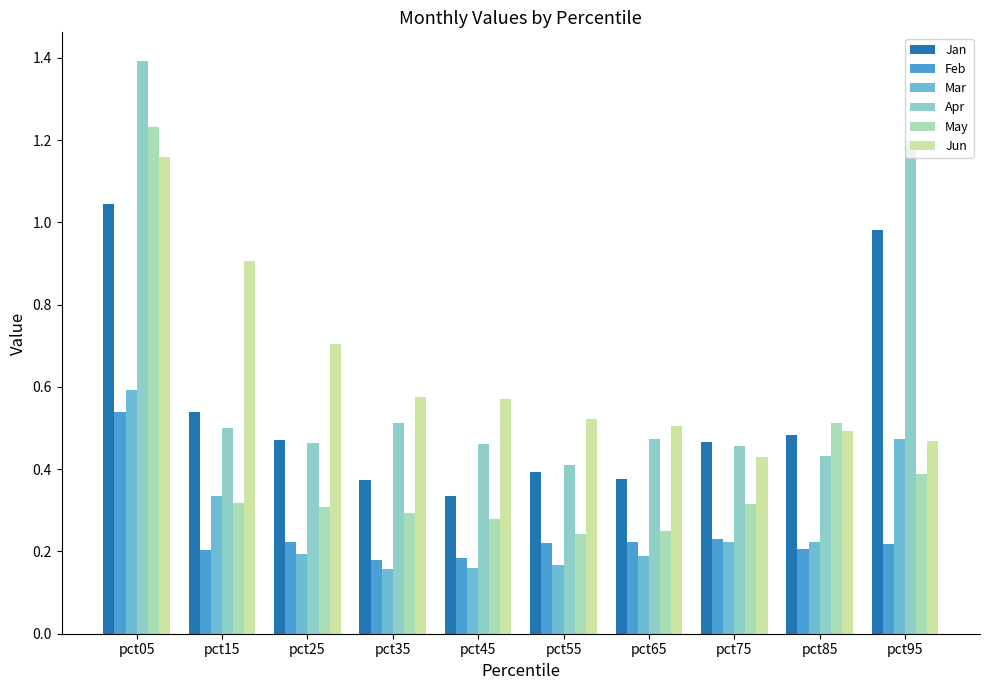

How many May values are between 0 and 1?

9